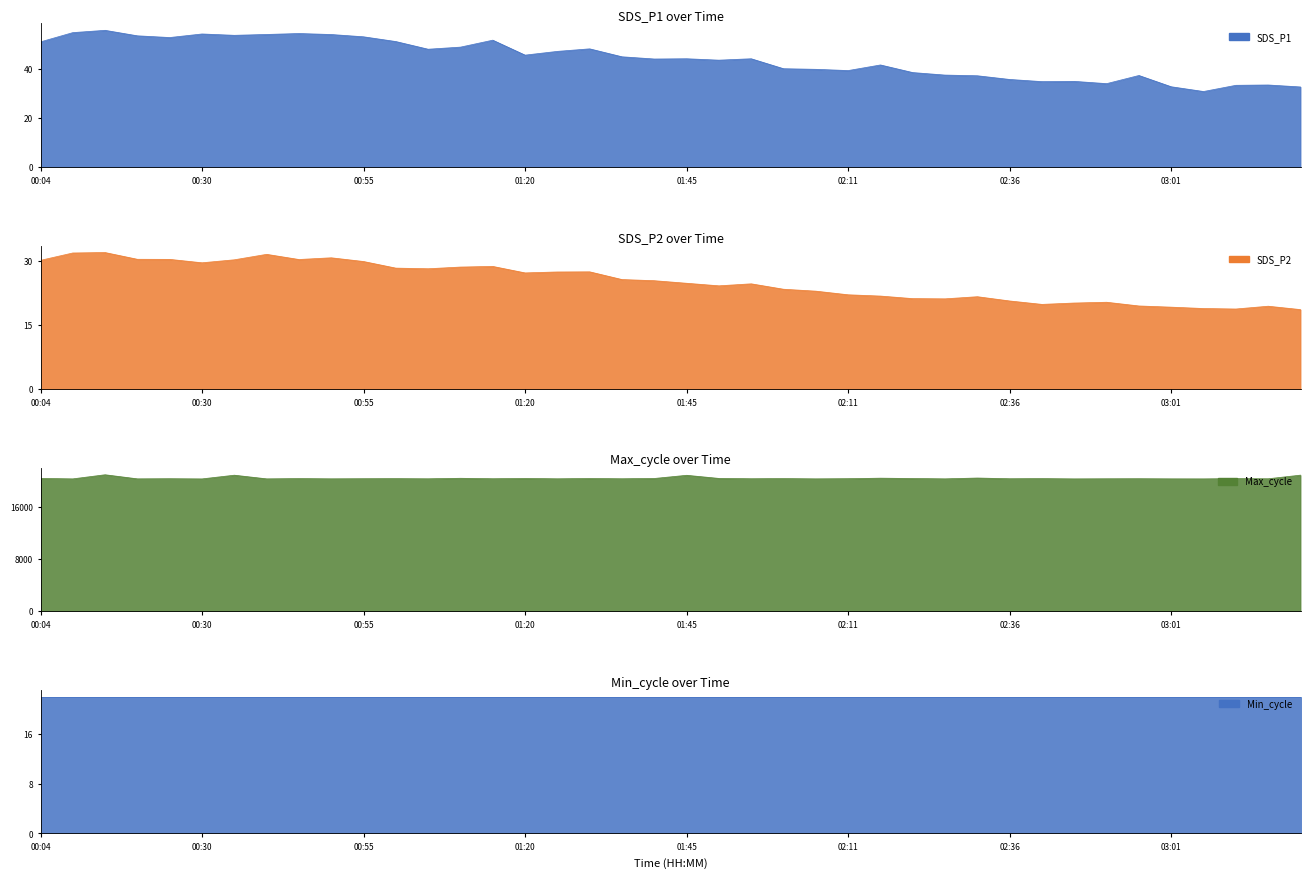

What is the smallest value displayed?

18.6